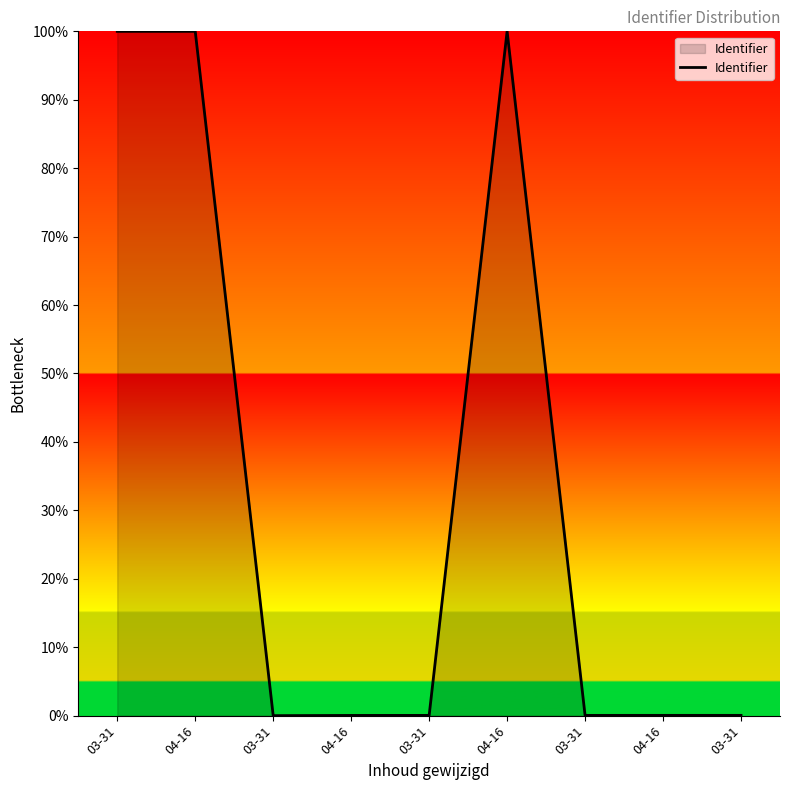

Does the chart display data point markers on the line(s)?

No